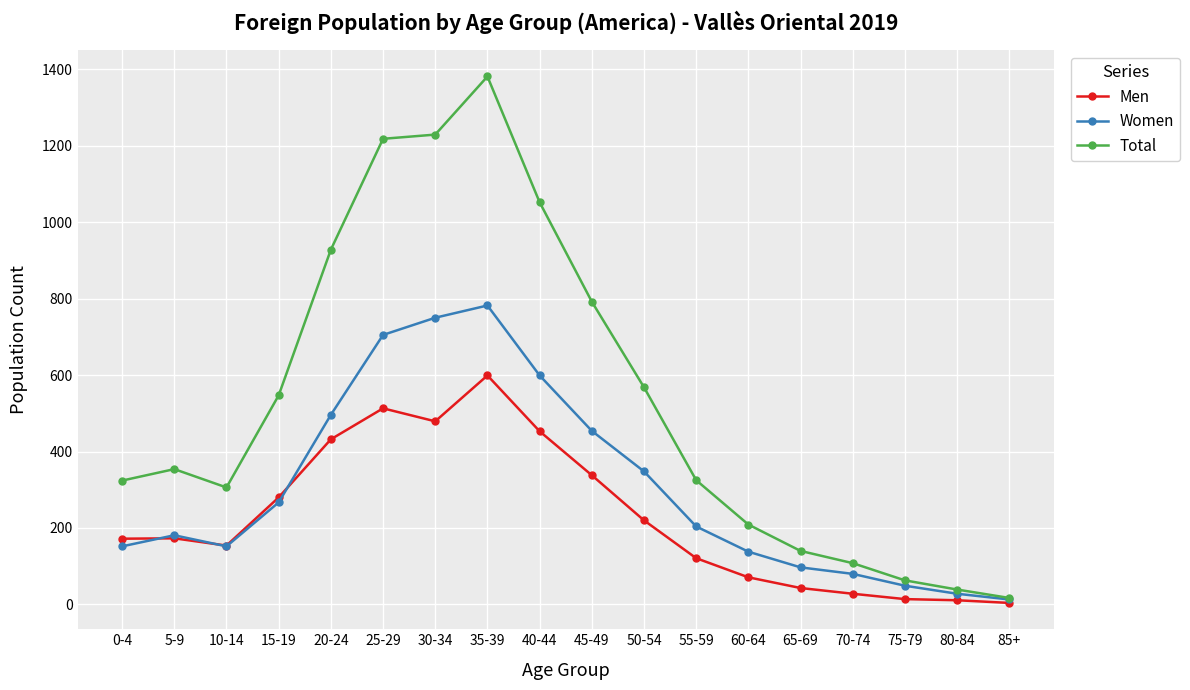

How many data points in Total are less than 354?

9